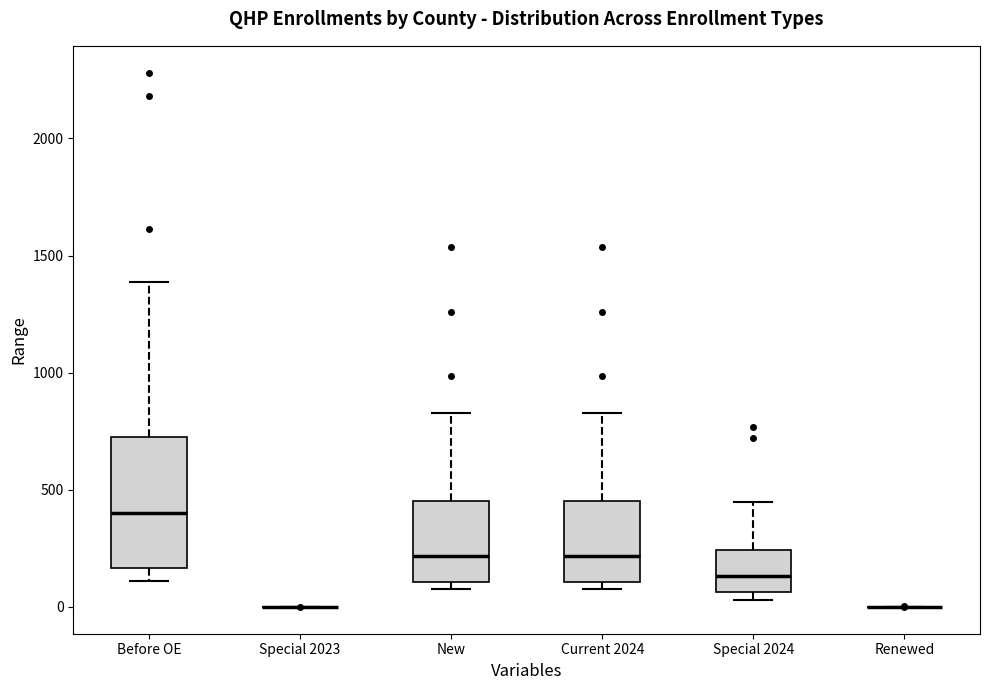

Reading left to right, transcribe this box plot: for each box, give where its median line is, the range the box spans, and where its two whiskers end, as read against the y-axis. The values are not printed on the chart, so give them approximately, as read against the axis.

Before OE: median 400, box 150 to 700, whiskers 100 to 1400
Special 2023: box collapsed to a line at 0, whiskers 0 to 0
New: median 200, box 100 to 450, whiskers 100 (just below the box's lower edge) to 850
Current 2024: median 200, box 100 to 450, whiskers 100 (just below the box's lower edge) to 850
Special 2024: median 150, box 50 to 250, whiskers 50 (just below the box's lower edge) to 450
Renewed: box collapsed to a line at 0, whiskers 0 to 0